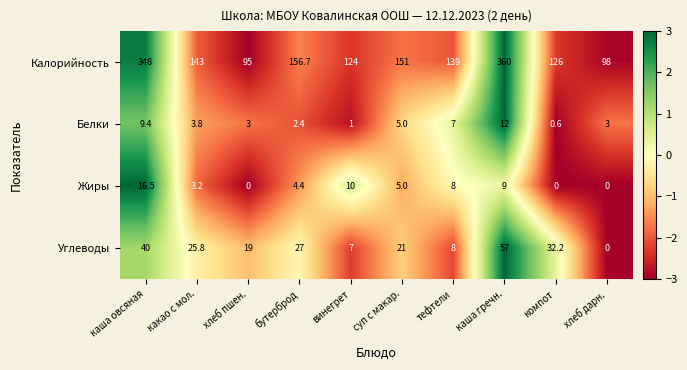

The value of Жиры at хлеб дарн. is 0.0. True or false?

True